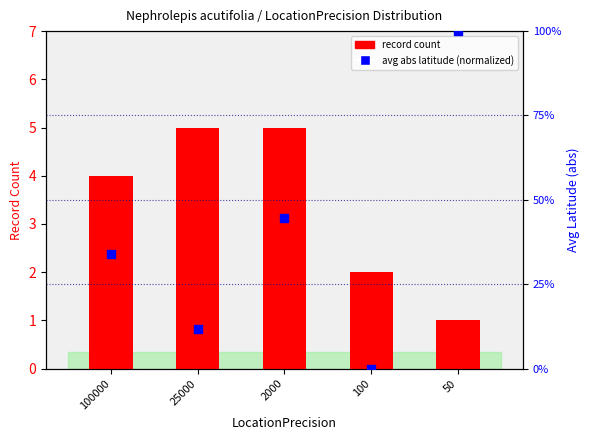

Is the value of avg abs latitude (normalized) at 100000 greater than the value of record count at 2000?

Yes